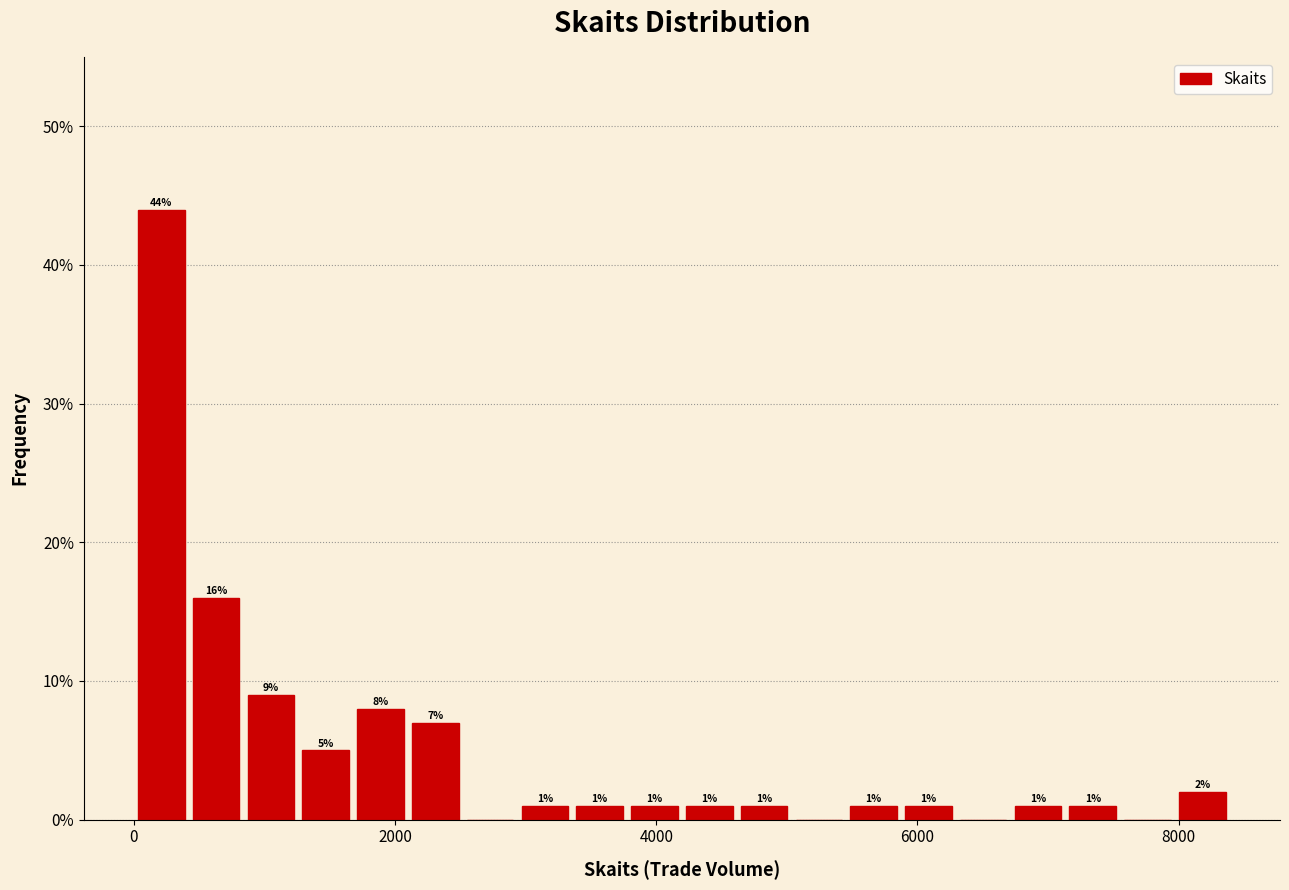

Read against the x-axis, roughly where is the centre of the tallest bar?

200